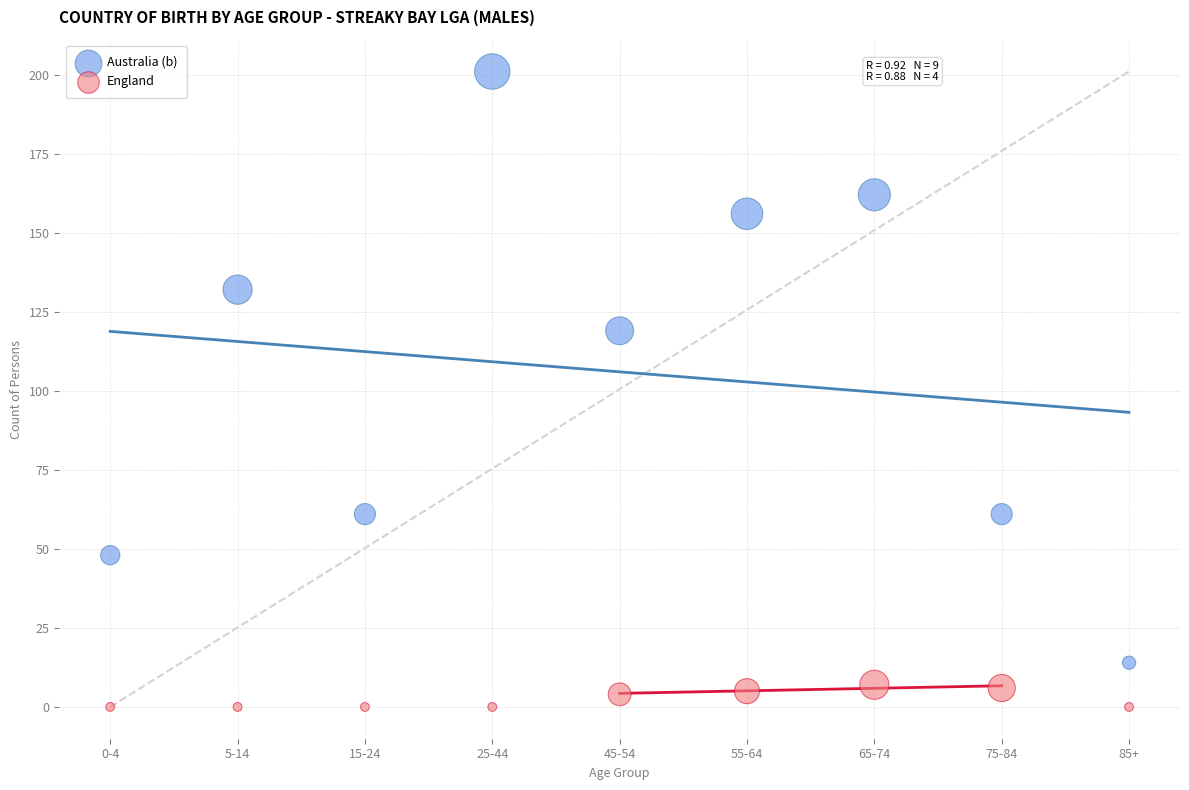

Across all data points, what is the range of Y values (max minus min)?

201